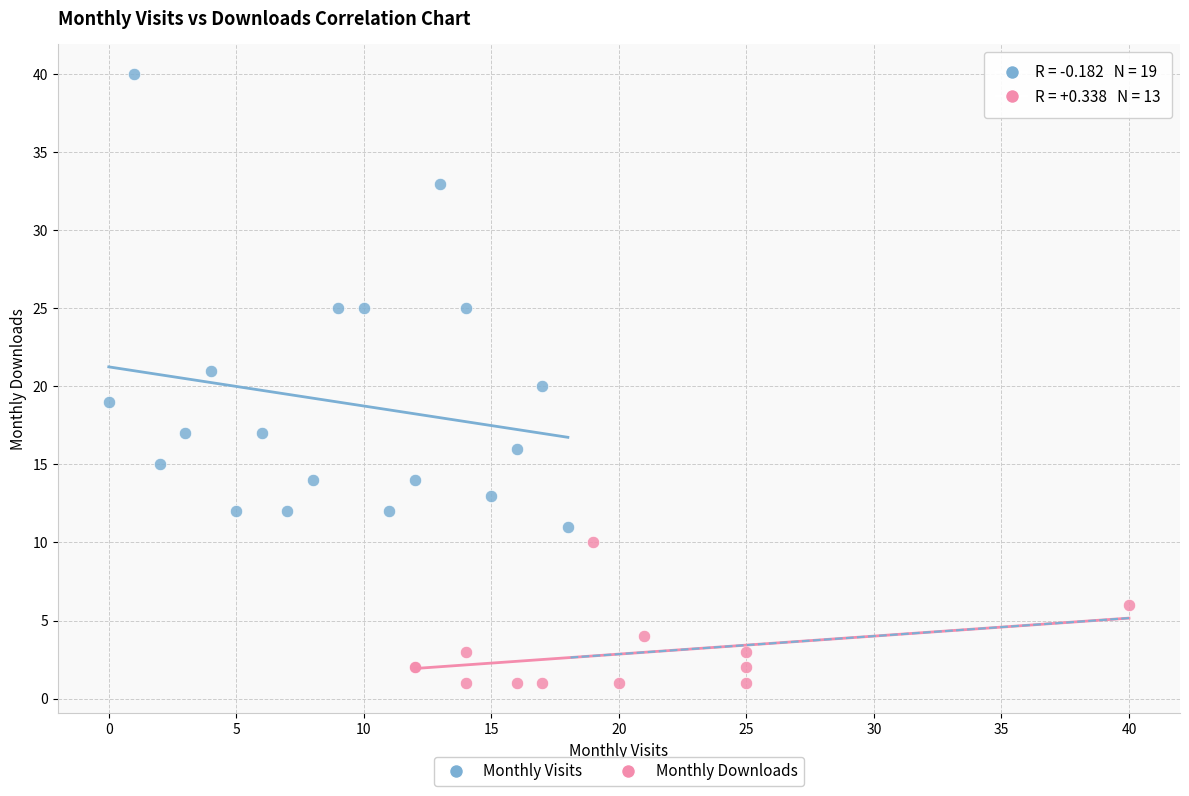

Which series has the widest spread of Y values?

Monthly Visits